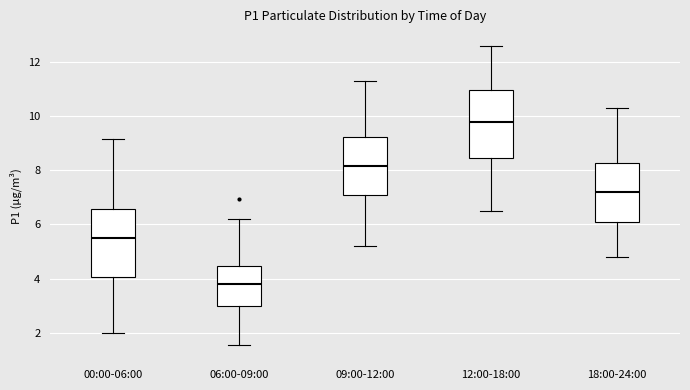

Which box has the lowest median line?

06:00-09:00